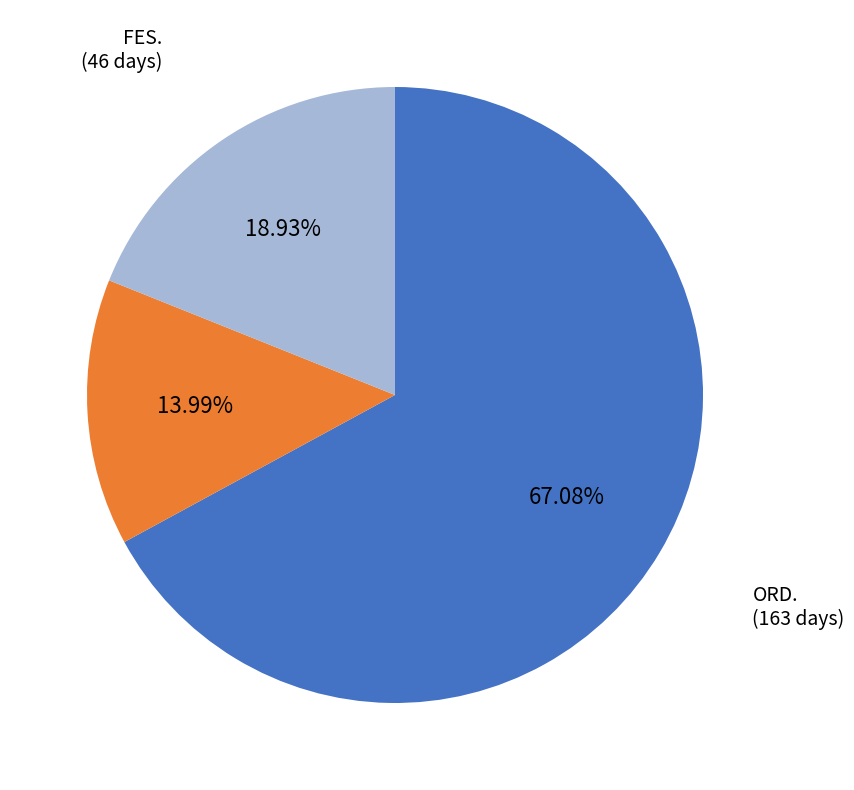

Is the sum of SAB. and ORD. greater than half?

Yes